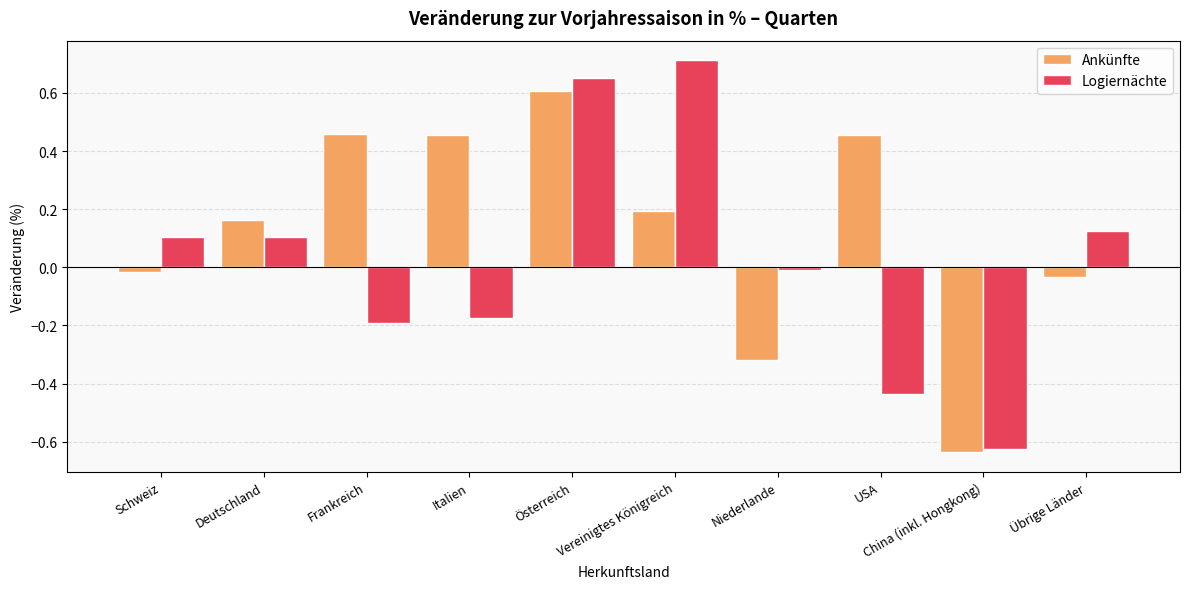

How many groups of bars are there?

10